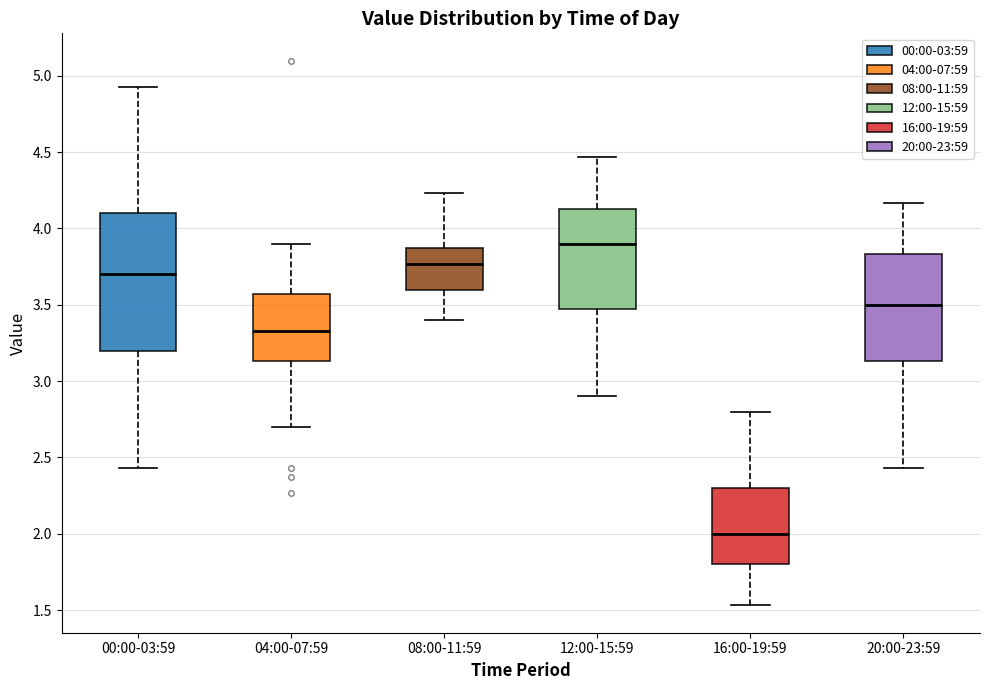

Reading left to right, read every box against the y-axis: the position of its median line, the range the box covers, and the ends of its whiskers. The values are not printed on the chart, so give them approximately, as read against the axis.

00:00-03:59: median 3.70, box 3.20 to 4.10, whiskers 2.45 to 4.95
04:00-07:59: median 3.35, box 3.15 to 3.55, whiskers 2.70 to 3.90
08:00-11:59: median 3.75, box 3.60 to 3.85, whiskers 3.40 to 4.25
12:00-15:59: median 3.90, box 3.45 to 4.15, whiskers 2.90 to 4.45
16:00-19:59: median 2.00, box 1.80 to 2.30, whiskers 1.55 to 2.80
20:00-23:59: median 3.50, box 3.15 to 3.85, whiskers 2.45 to 4.15